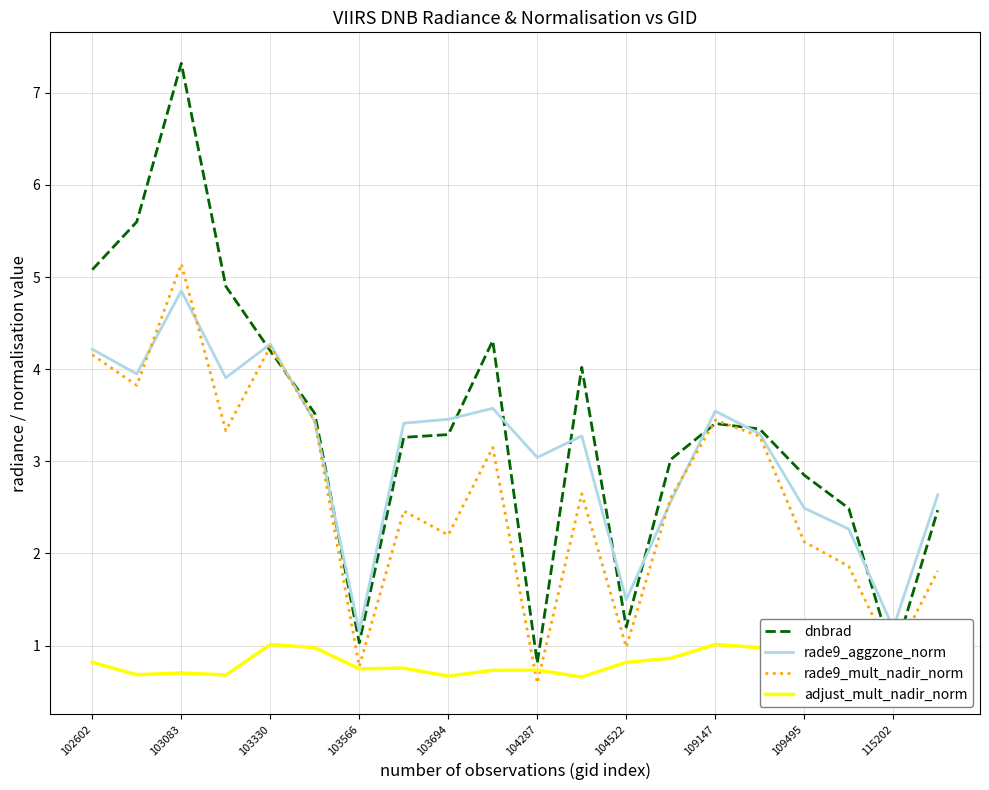

Read the dnbrad value at 103694.

3.3